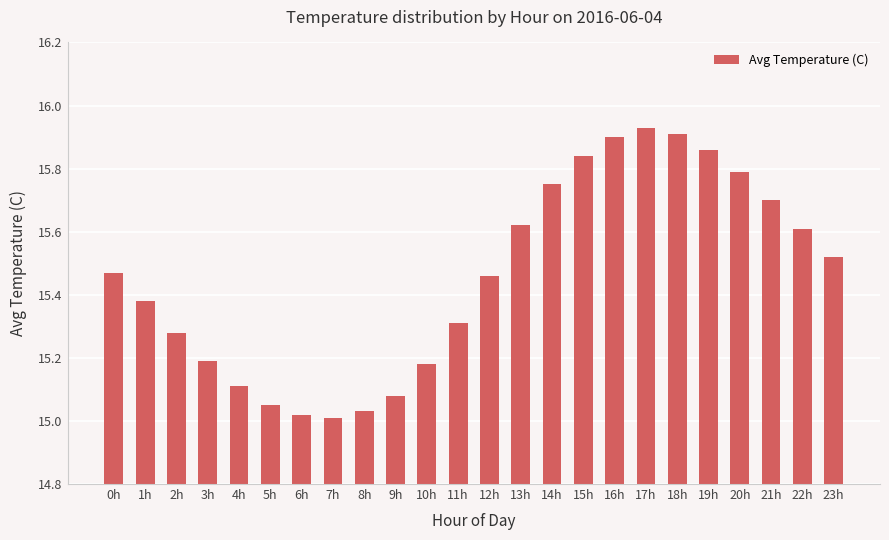

What is the difference between the maximum and second lowest values?

0.9